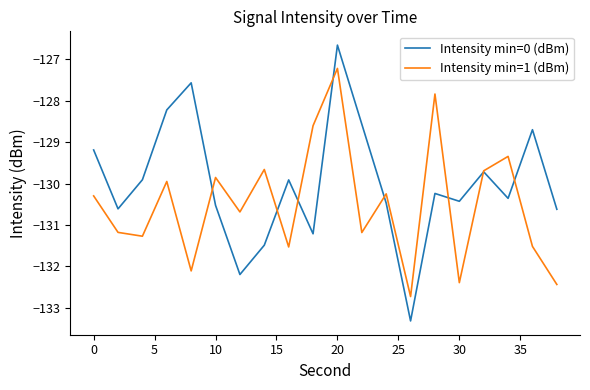

How many interior local valleys does the Intensity min=0 (dBm) series have?

6